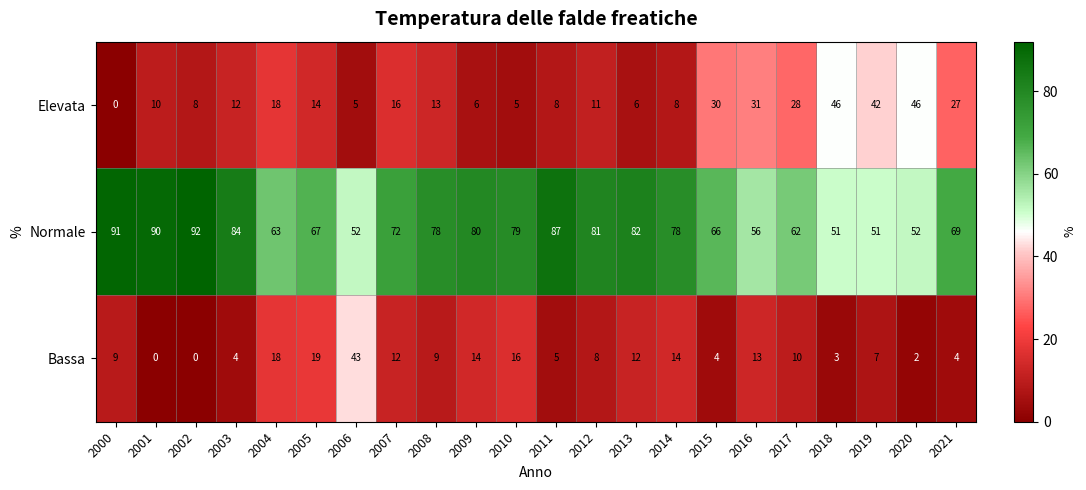

What is the sum of the Normale values at 2003 and 2009?

164